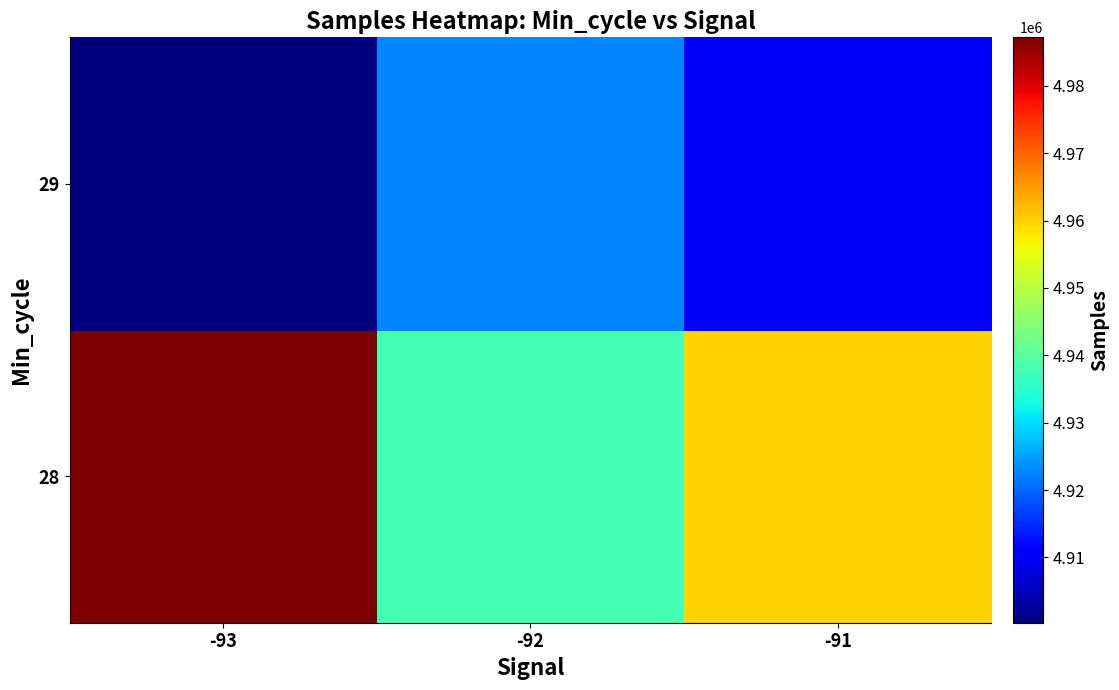

What is the total value across all series at -92?

9860226.4